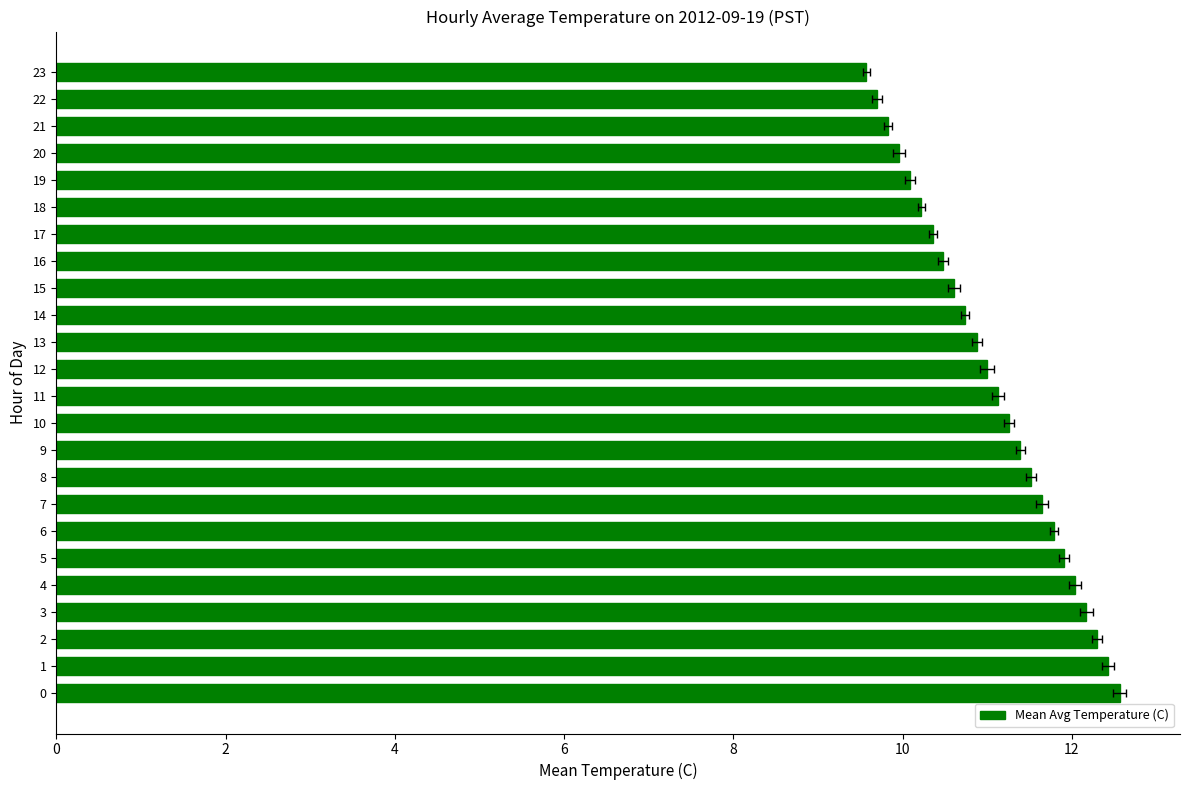

What is the smallest value displayed?

9.6